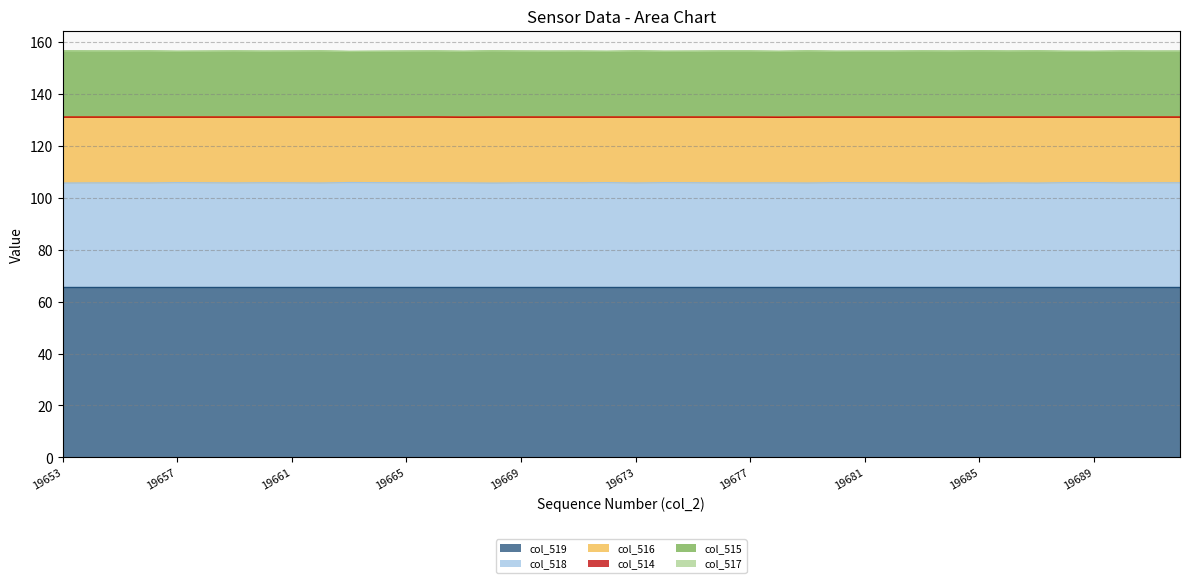

True or false: col_516 and col_515 intersect in this chart.

False